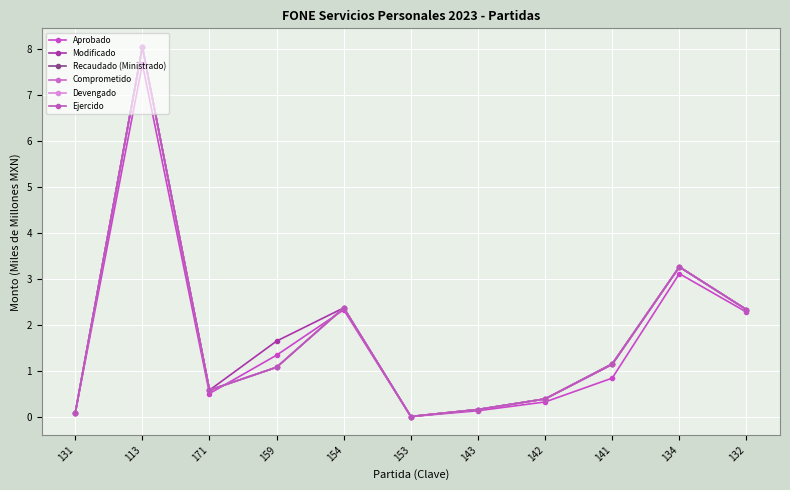

How many interior local peaks does the Devengado series have?

3